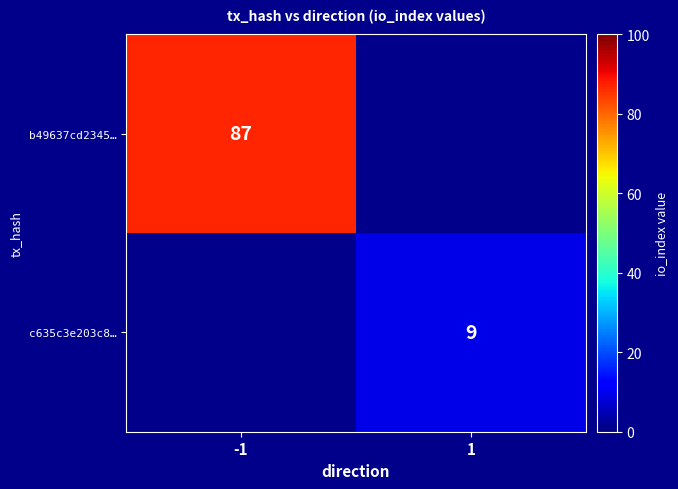

True or false: c635c3e203c8… has a value of 6 at 1.

False